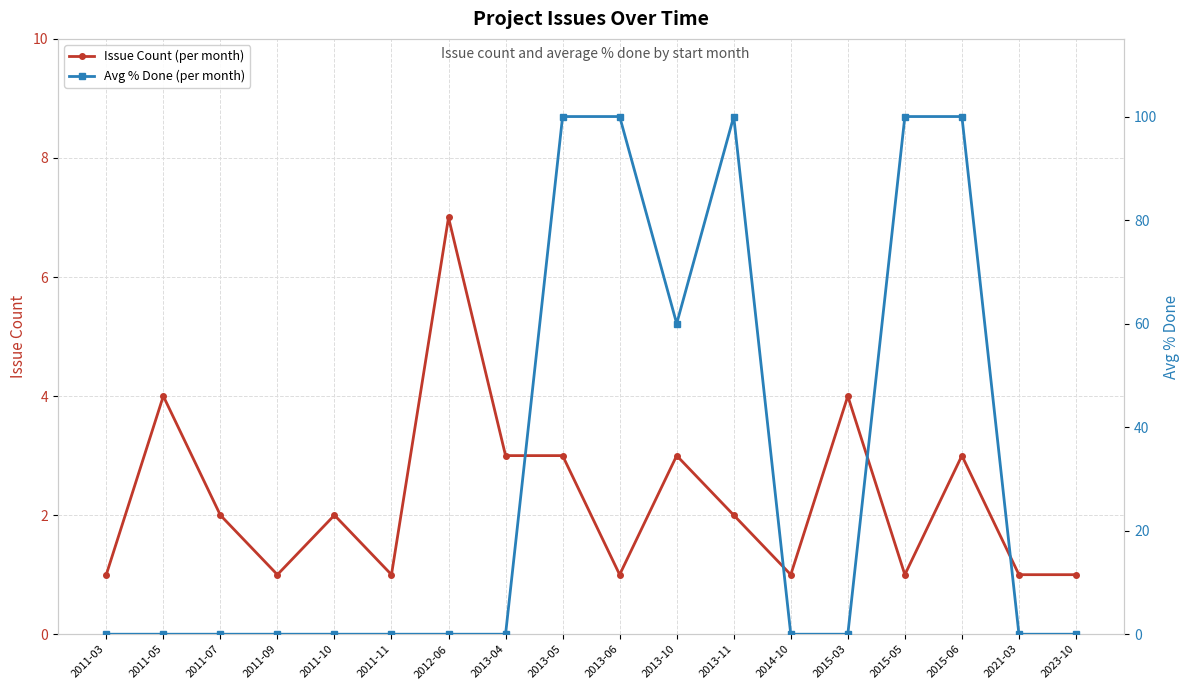

At 2013-04, list the series in order from largest to smallest.

Issue Count (per month), Avg % Done (per month)